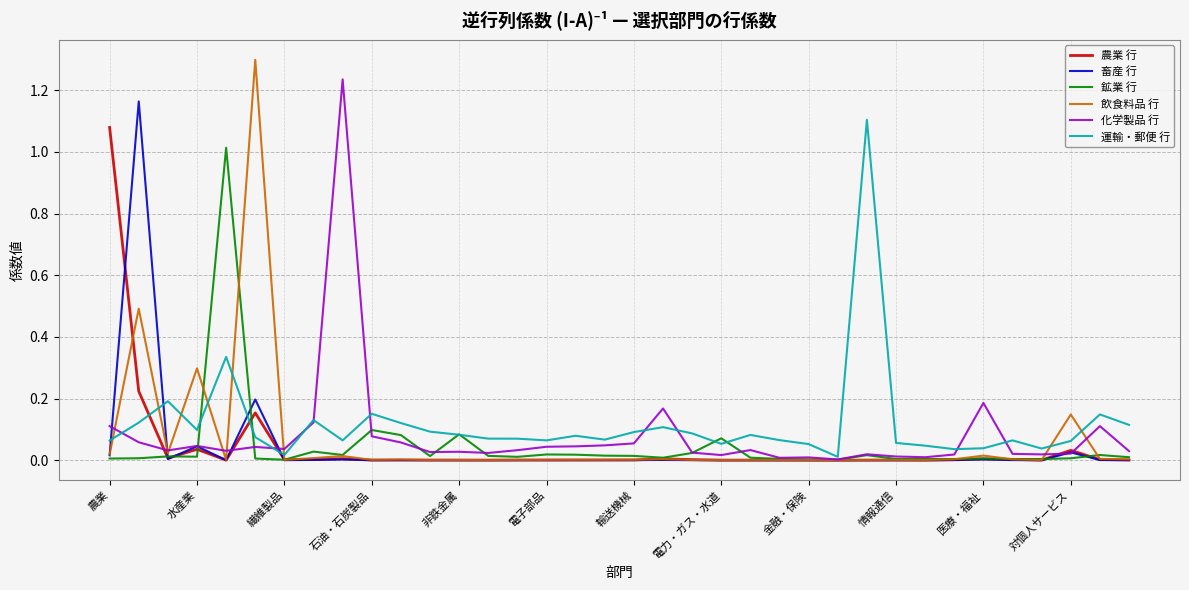

What is the greatest value displayed?

1.3